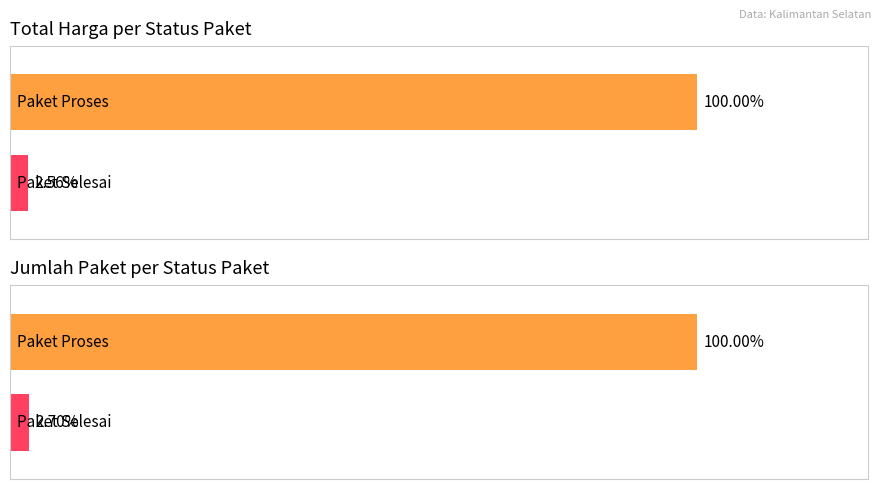

What is the sum of all values?

36989301458